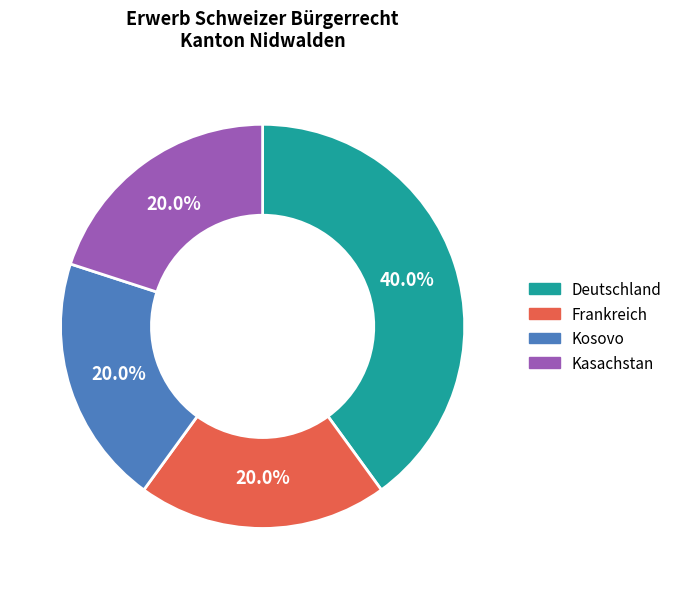

Does any single category account for the majority?

No